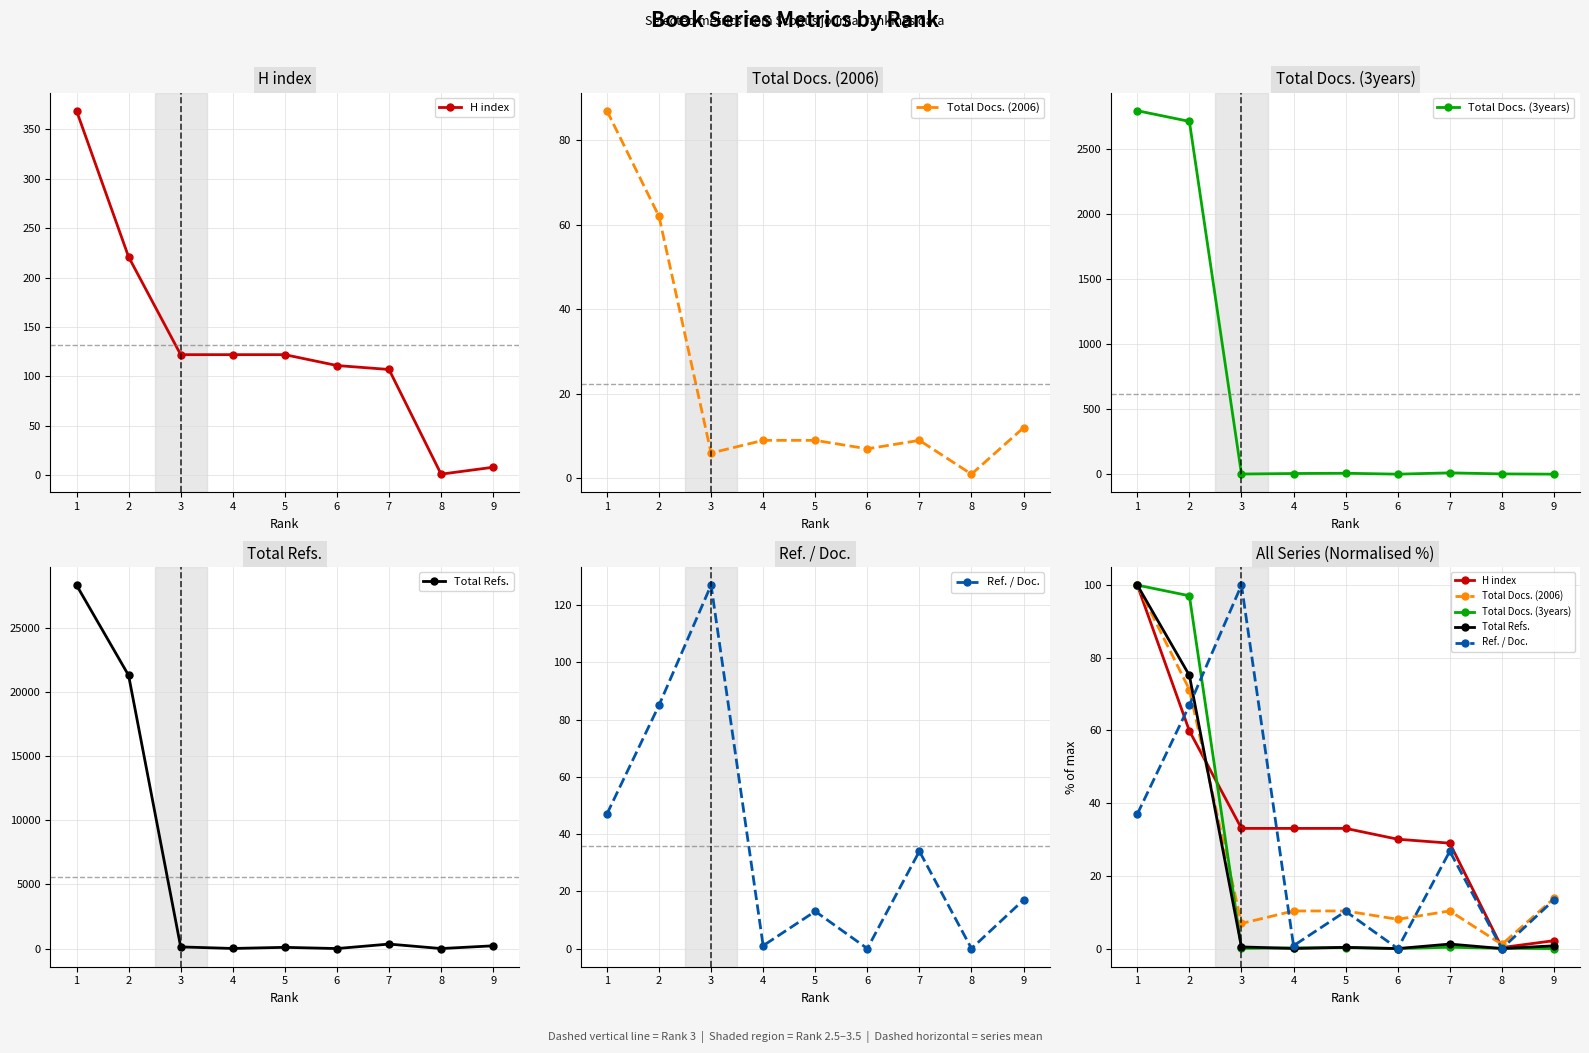

Which series ends up on top after the final intersection of Total Docs. (3years) and H index?

H index